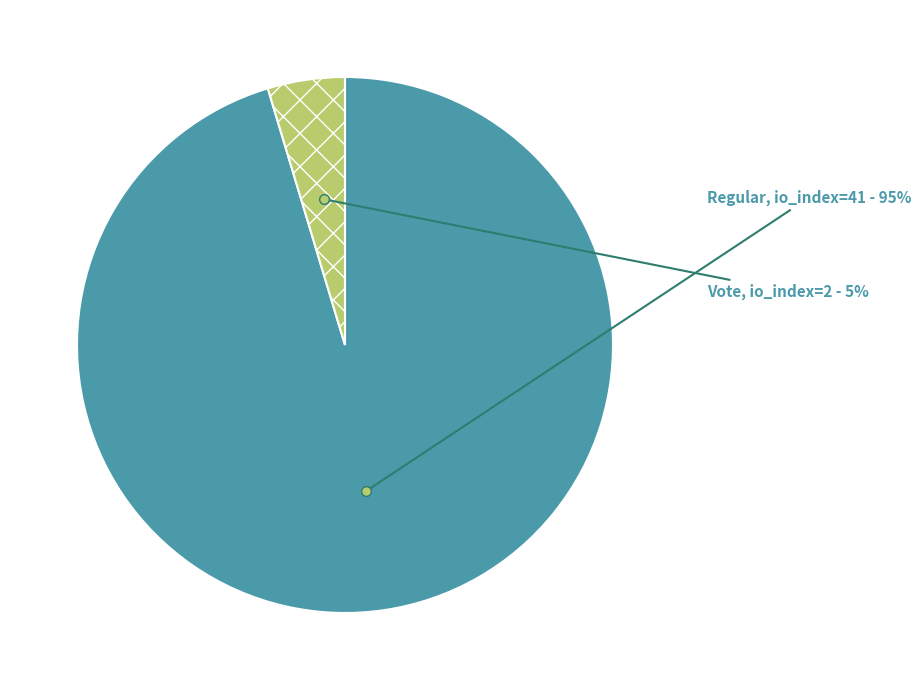

To the nearest percent, what is the average slice percentage?

50%